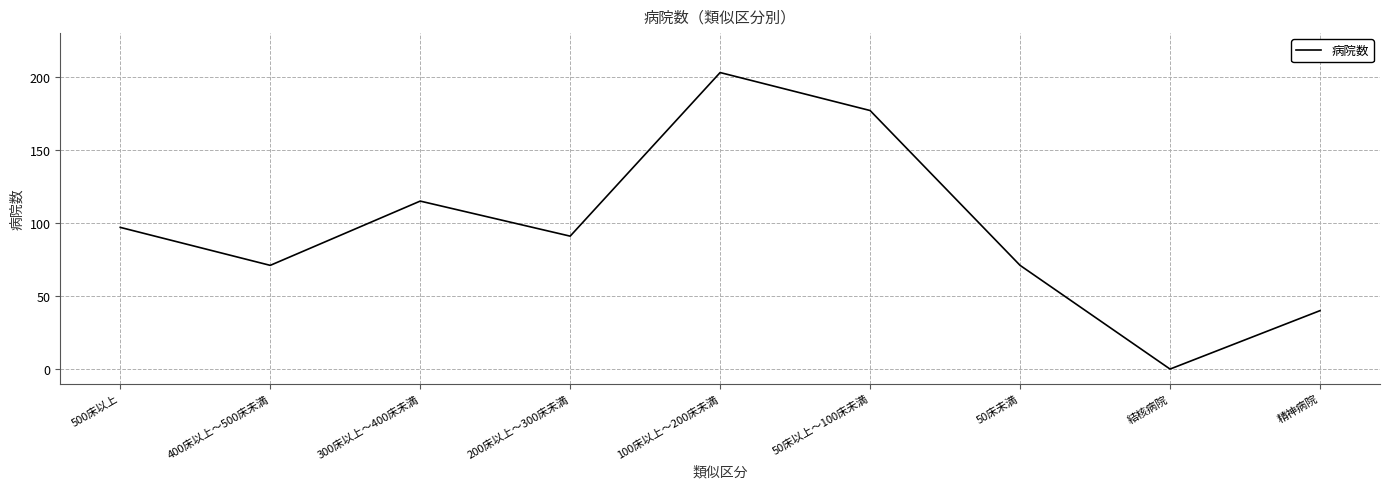

Does the chart display data point markers on the line(s)?

No